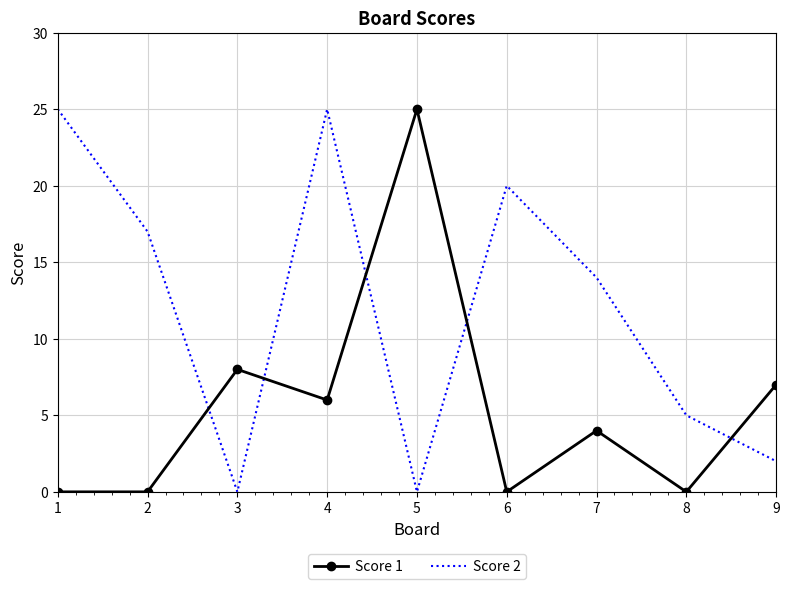

What is the total value across all series at 4?

31